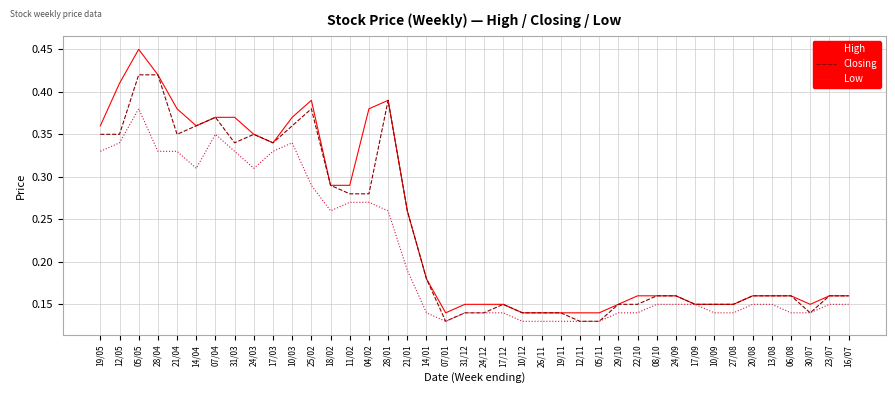

Rank the series by their average value, from highest to lowest.

High, Closing, Low